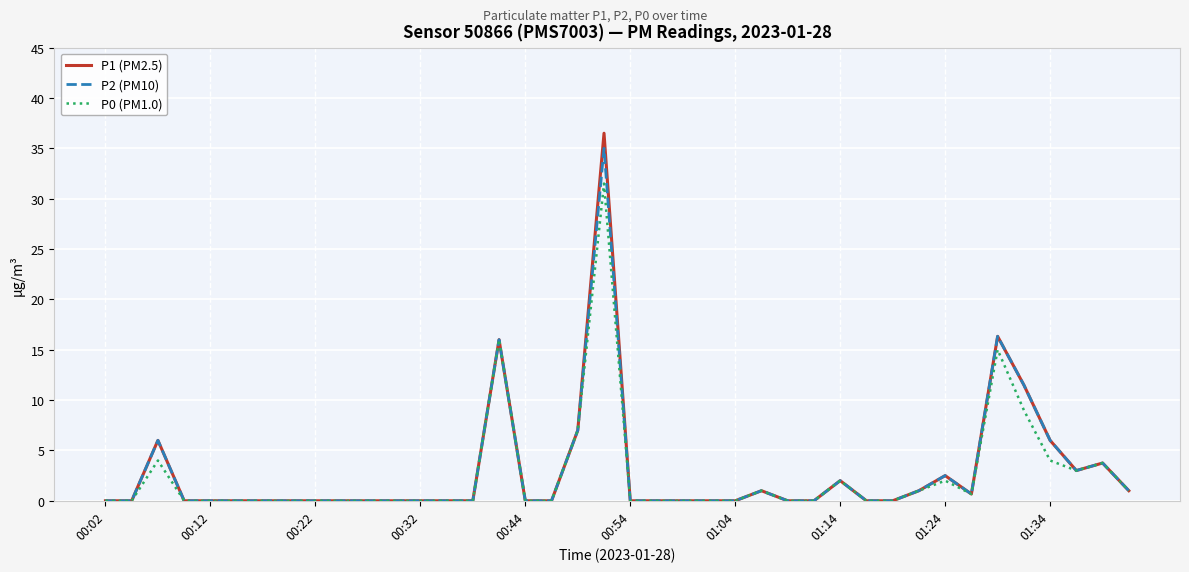

True or false: P0 (PM1.0) has more than 0 points higher than both neighbors.

True